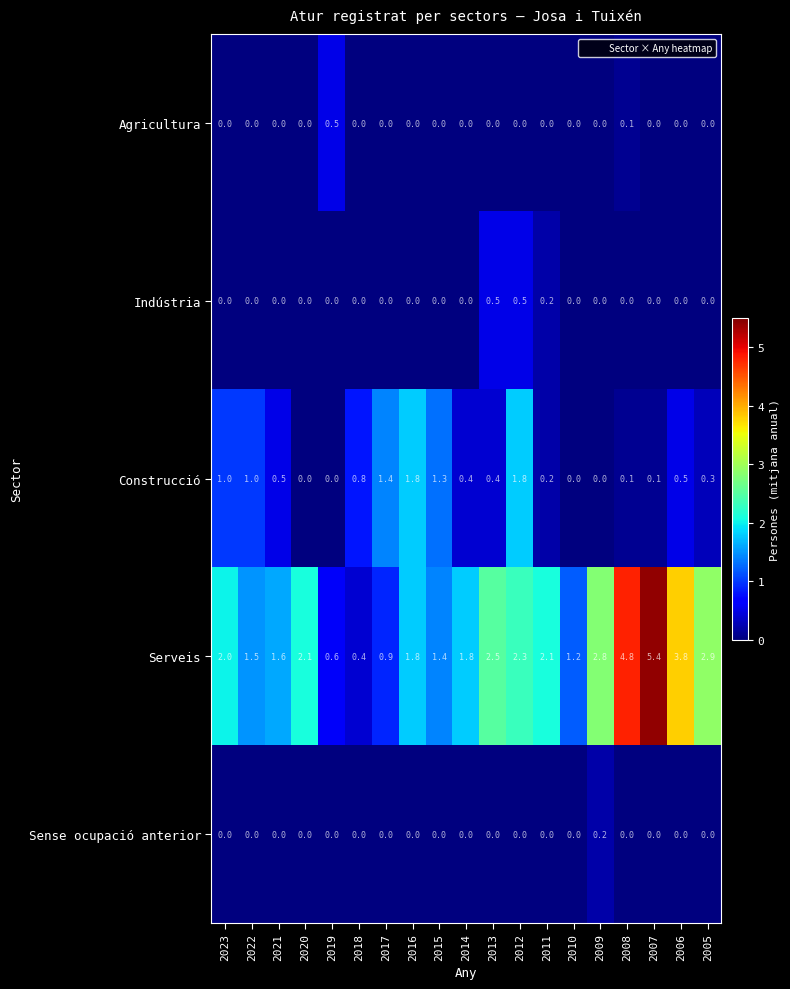

Which series has the largest total across all categories?

Serveis